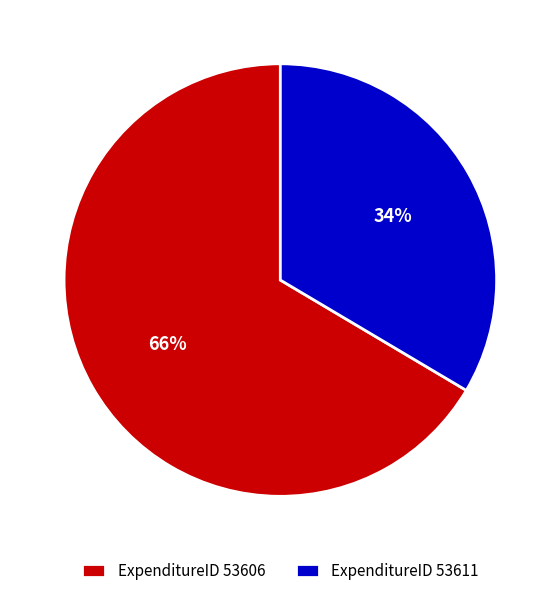

How many segments does this pie chart have?

2